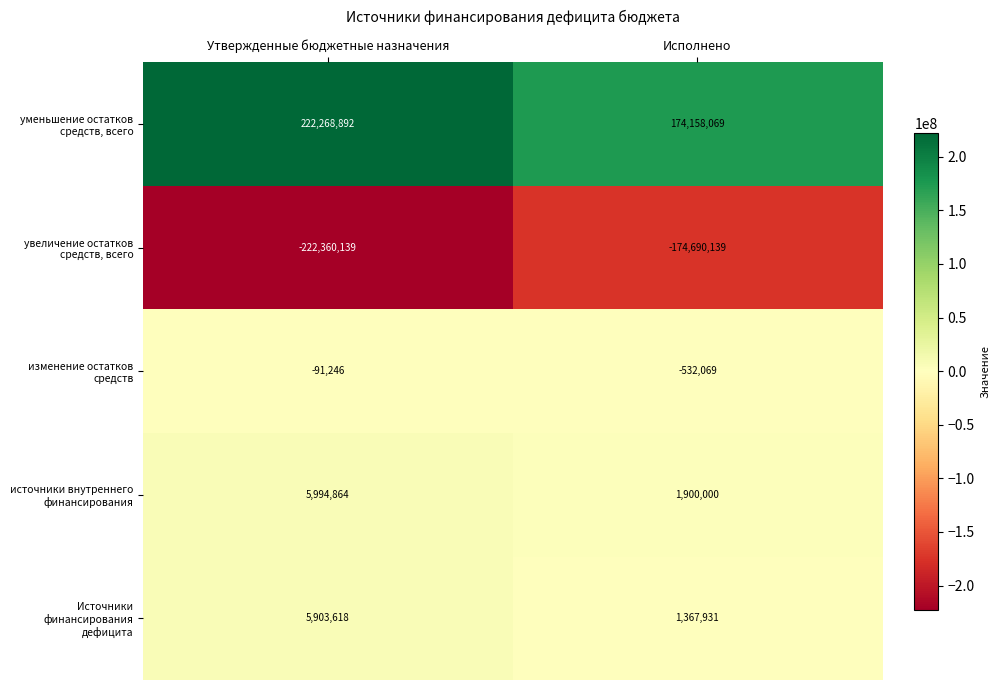

What is the approximate value of Источники финансирования дефицита at Исполнено, to the nearest 100?

1367900